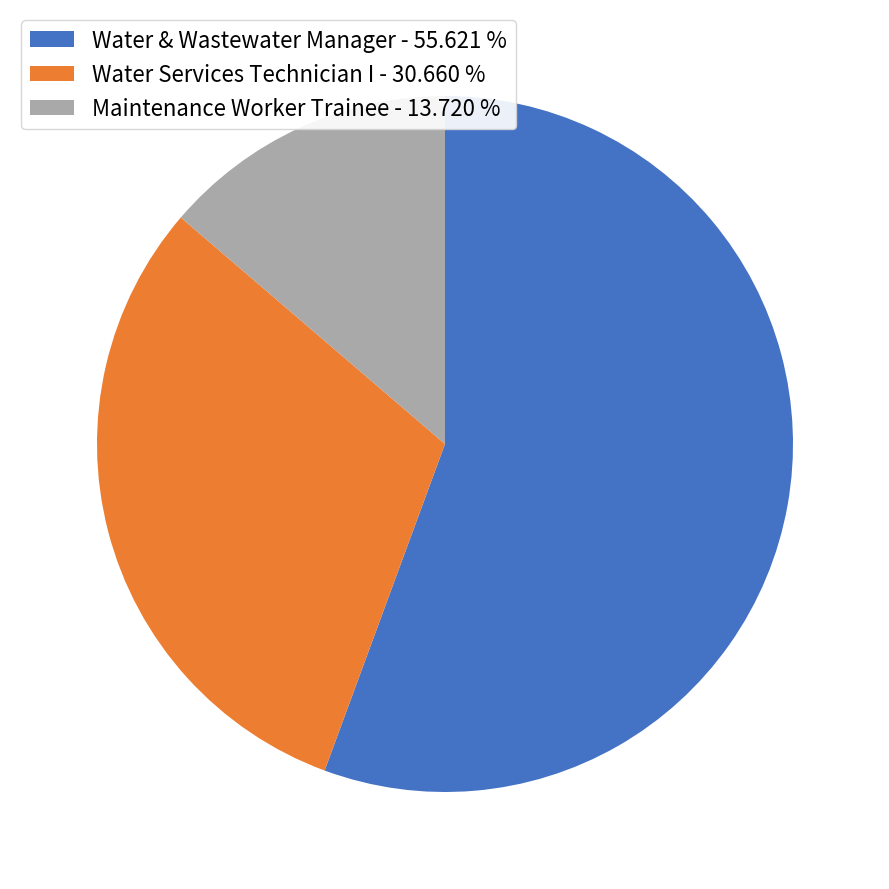

Which slice represents more than half of the pie?

Water & Wastewater Manager